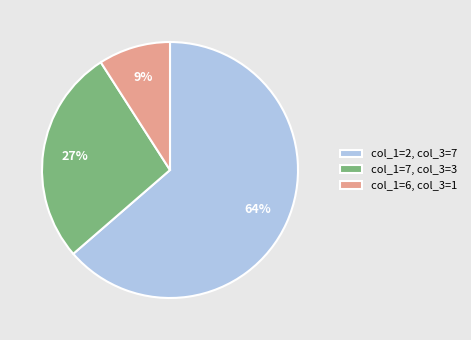

Which category has the smallest portion of the pie?

col_1=6, col_3=1